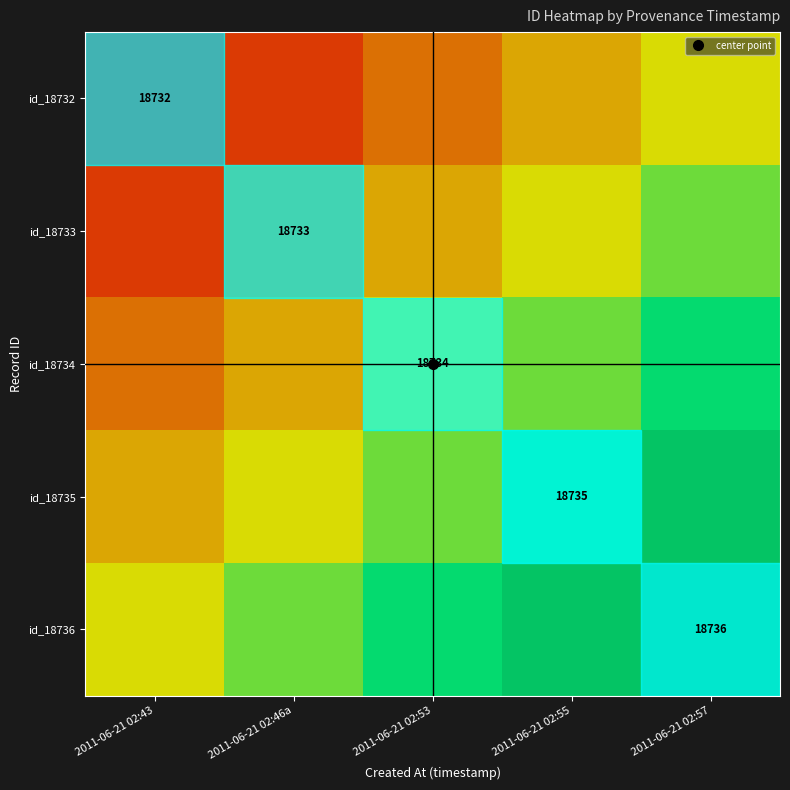

What is the total value across all series at 2011-06-21 02:43?

1.2